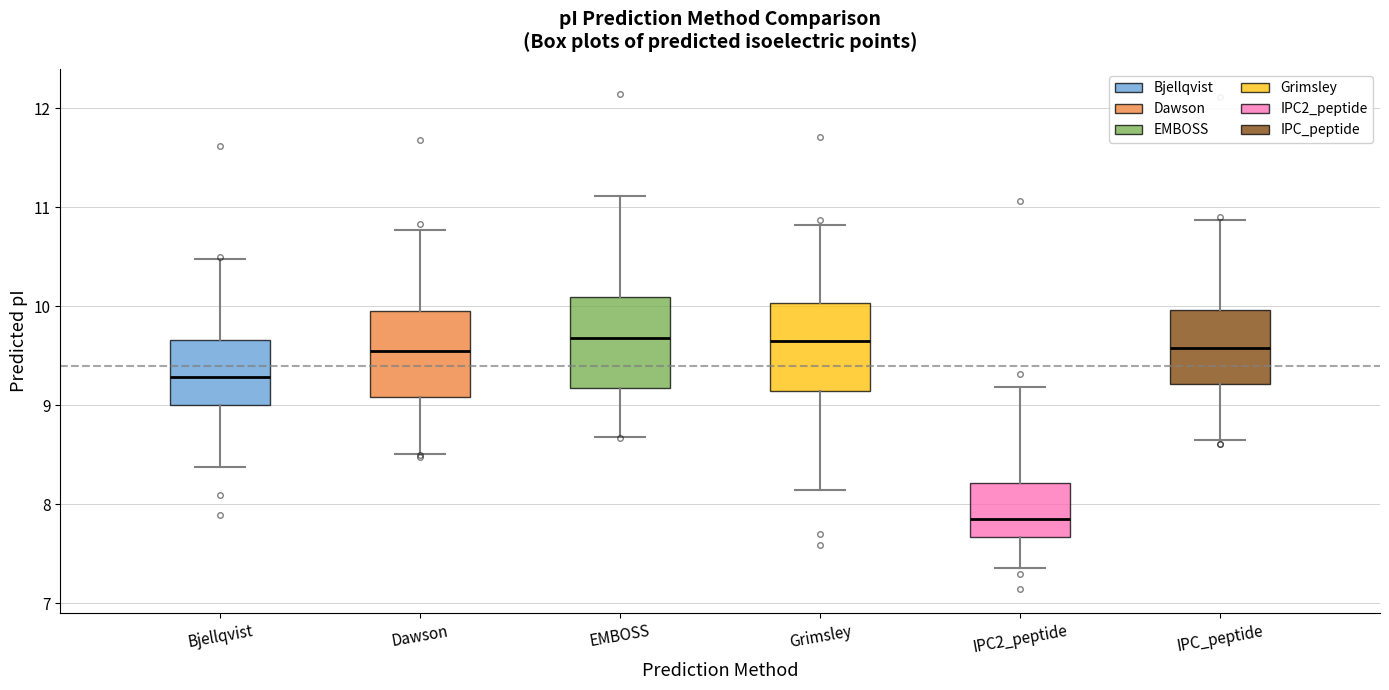

Reading left to right, read every box against the y-axis: the position of its median line, the range the box covers, and the ends of its whiskers. The values are not printed on the chart, so give them approximately, as read against the axis.

Bjellqvist: median 9.3, box 9.0 to 9.7, whiskers 8.4 to 10.5
Dawson: median 9.5, box 9.1 to 10.0, whiskers 8.5 to 10.8
EMBOSS: median 9.7, box 9.2 to 10.1, whiskers 8.7 to 11.1
Grimsley: median 9.6, box 9.1 to 10.0, whiskers 8.1 to 10.8
IPC2_peptide: median 7.8, box 7.7 to 8.2, whiskers 7.4 to 9.2
IPC_peptide: median 9.6, box 9.2 to 10.0, whiskers 8.7 to 10.9